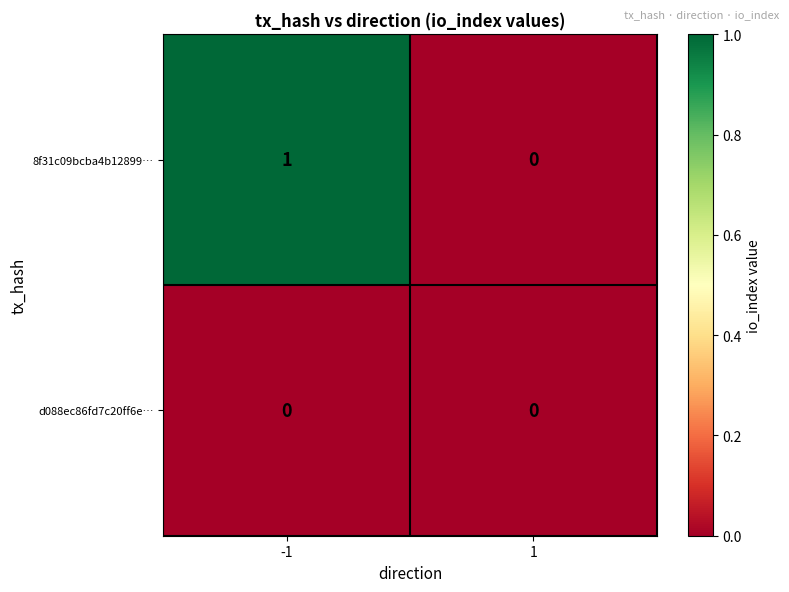

At which category is the sum across all series the highest?

-1